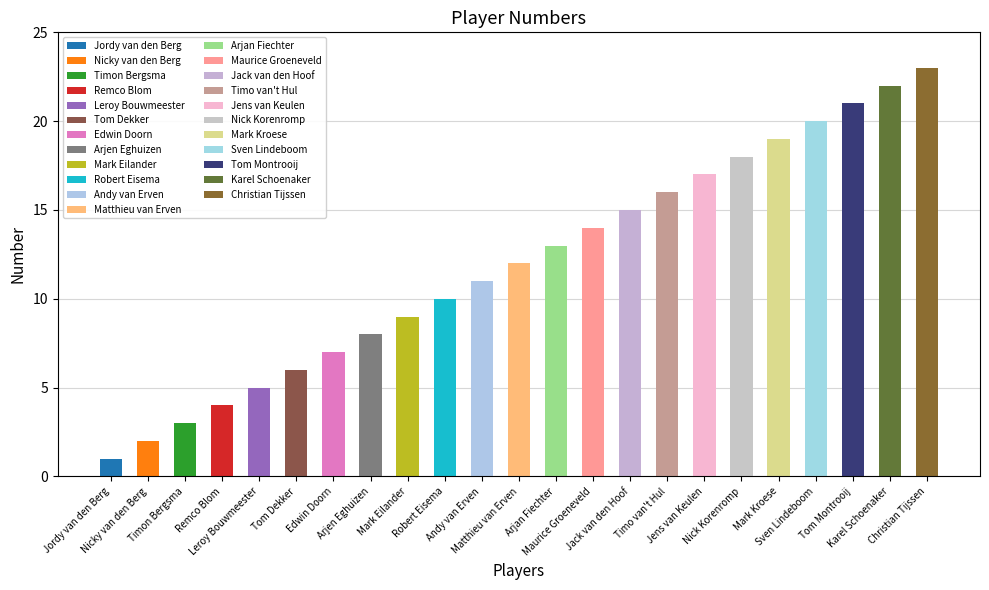

Where is the data nearest to the value 12?

Matthieu van Erven